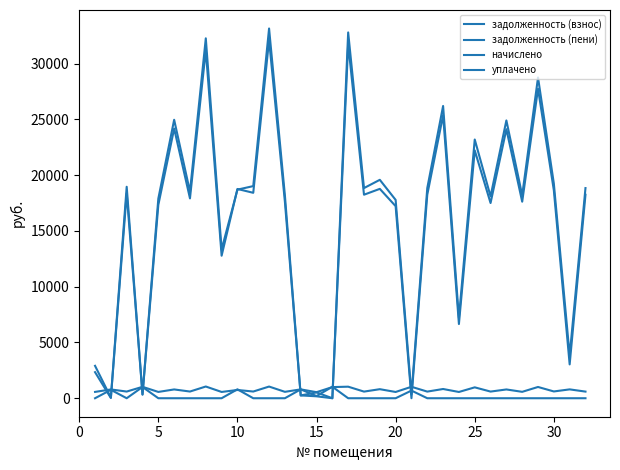

How many times do начислено and задолженность (взнос) cross each other?

8